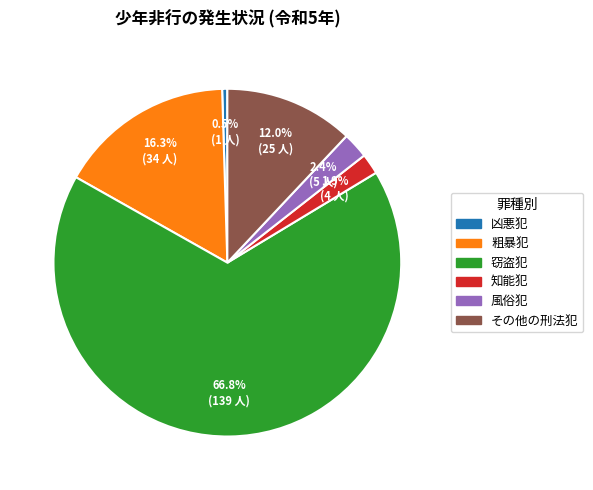

Count the number of slices in the pie.

6